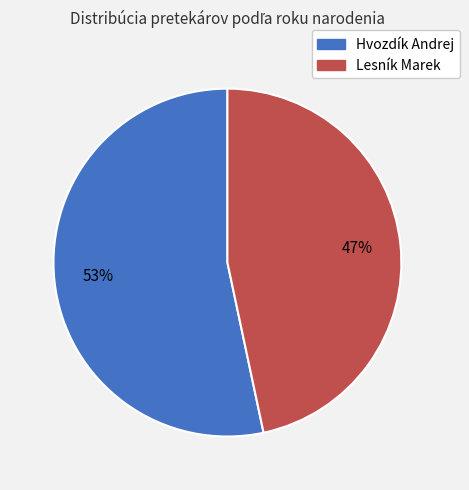

What is the ratio of the value at Hvozdík Andrej to the value at Lesník Marek?

1.1